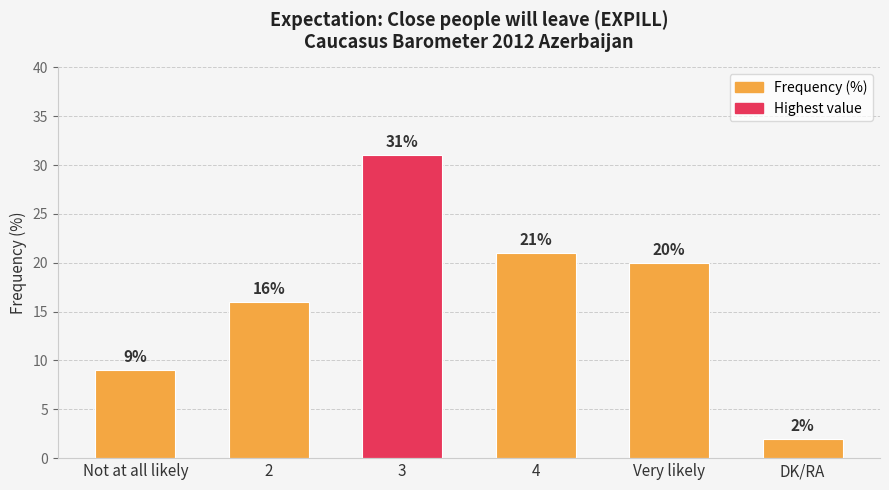

Which category has the highest value across all series?

3